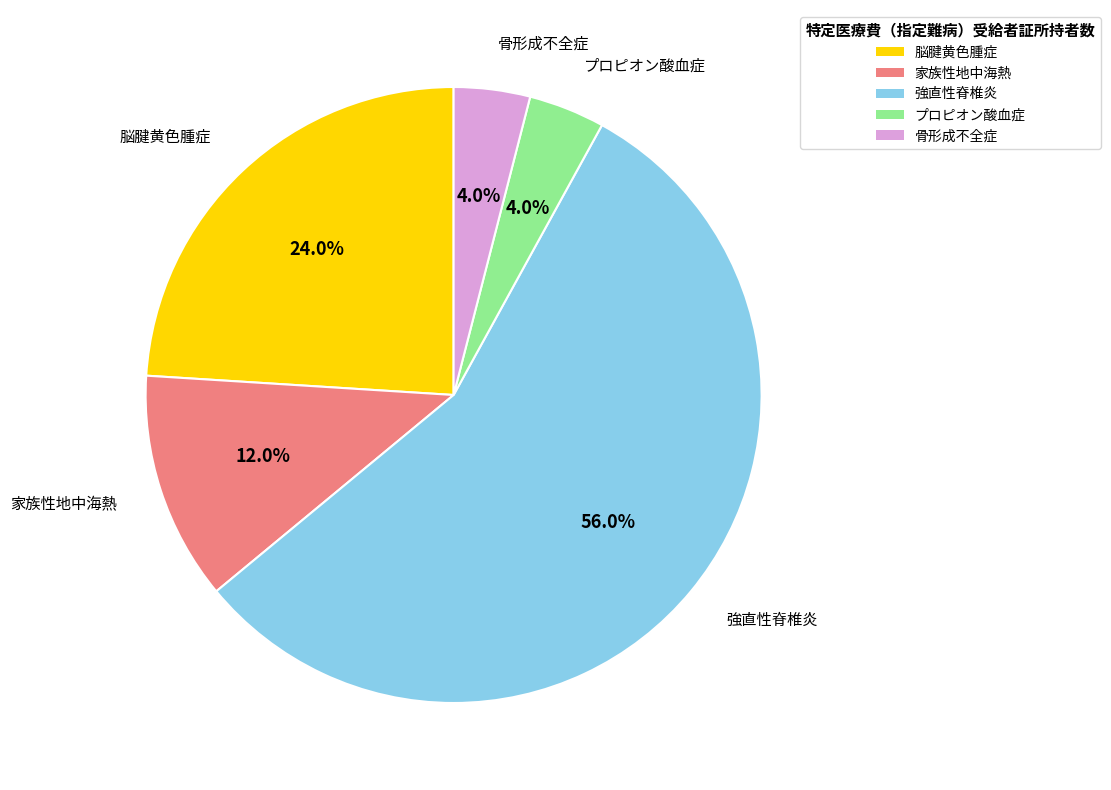

To the nearest percent, what portion does 強直性脊椎炎 represent?

56%